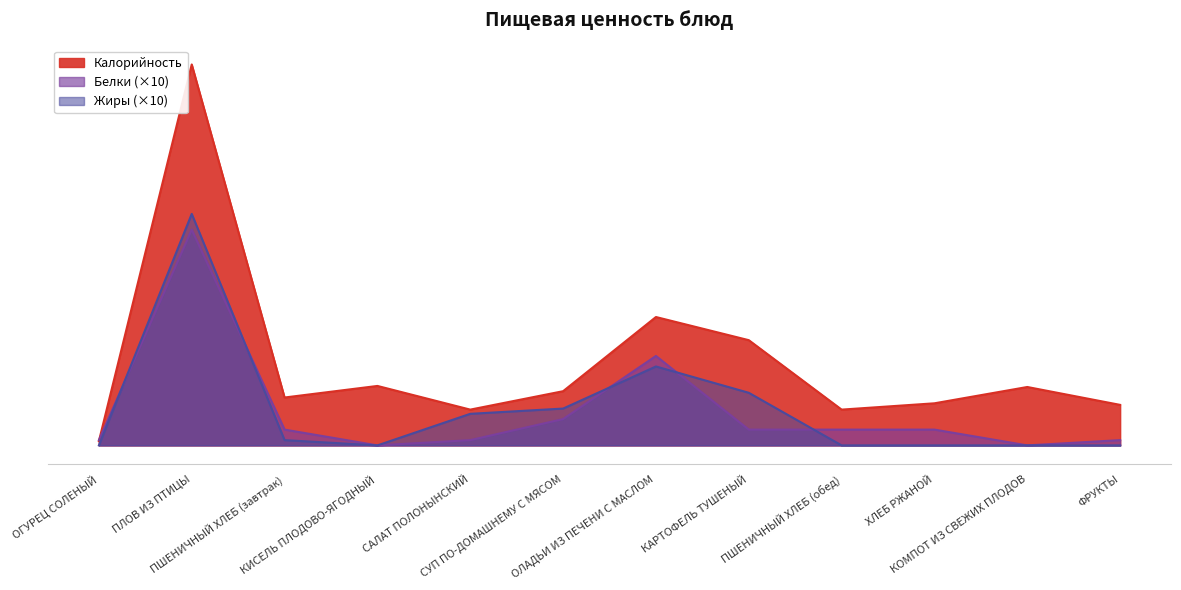

What is the sum of all Жиры values?

830